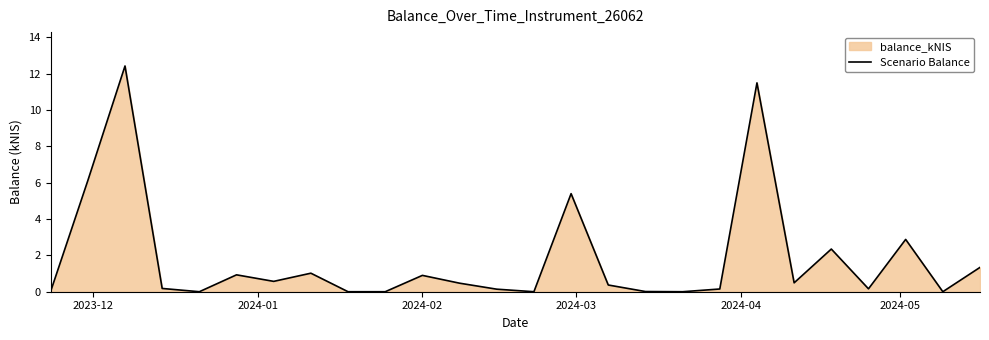

What is the difference between the maximum and minimum values?

12.4